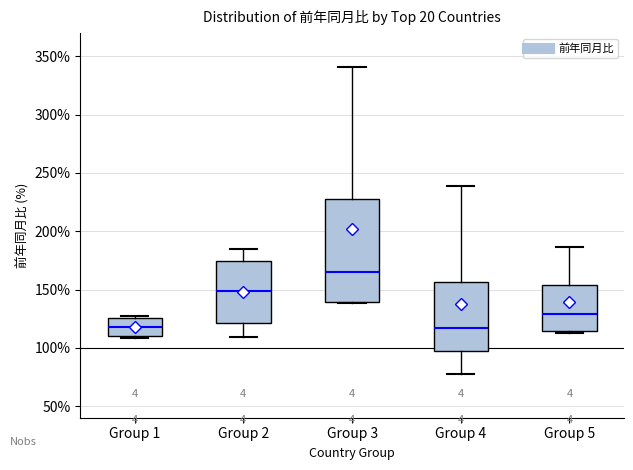

Reading left to right, read every box against the y-axis: the position of its median line, the range the box covers, and the ends of its whiskers. The values are not printed on the chart, so give them approximately, as read against the axis.

Group 1: median 120, box 110 to 125, whiskers 110 to 125 (just above the box's upper edge)
Group 2: median 150, box 120 to 175, whiskers 110 to 185
Group 3: median 165, box 140 to 230, whiskers 140 to 340
Group 4: median 115, box 95 to 155, whiskers 80 to 240
Group 5: median 130, box 115 to 155, whiskers 110 to 185